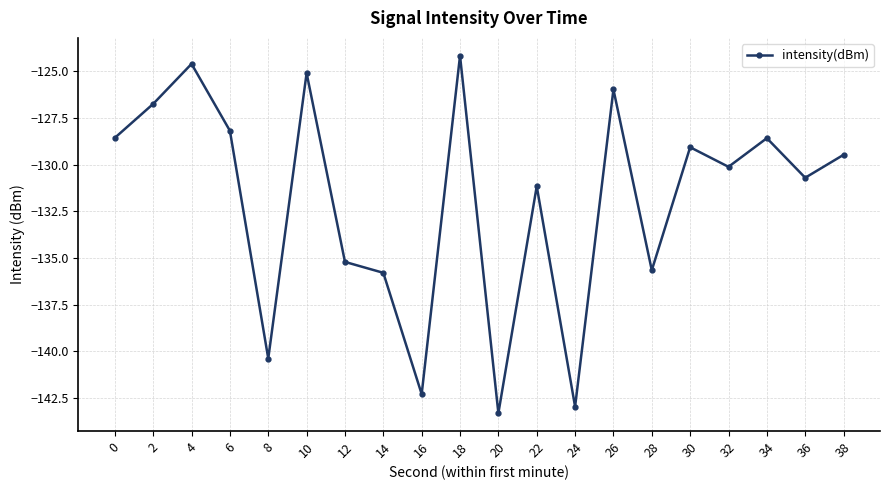

At which category does the data reach its first local valley?

8